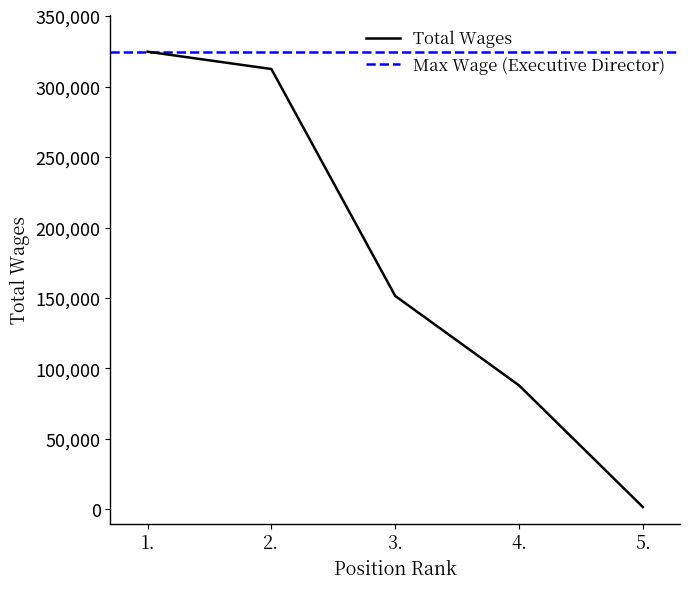

What is the difference between the maximum and second lowest values?

236745